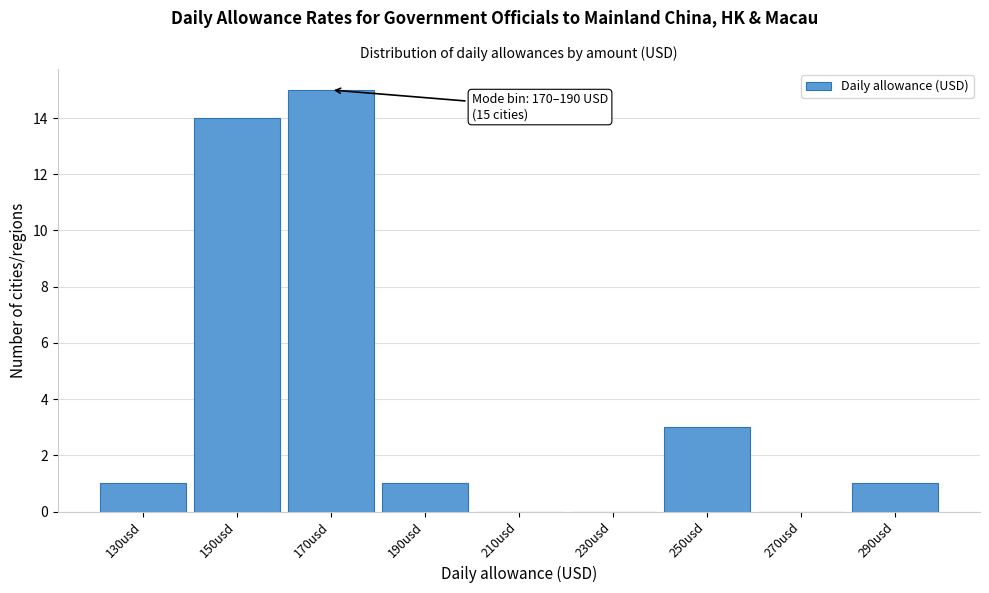

Reading right to left, list all the values displayed in this chart.

290usd=1	270usd=0	250usd=3	230usd=0	210usd=0	190usd=1	170usd=15	150usd=14	130usd=1